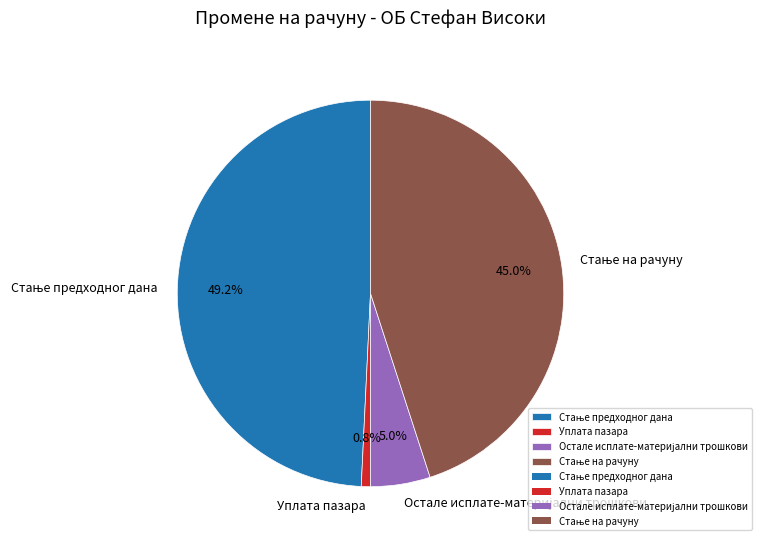

To the nearest percent, what is the average slice percentage?

25%